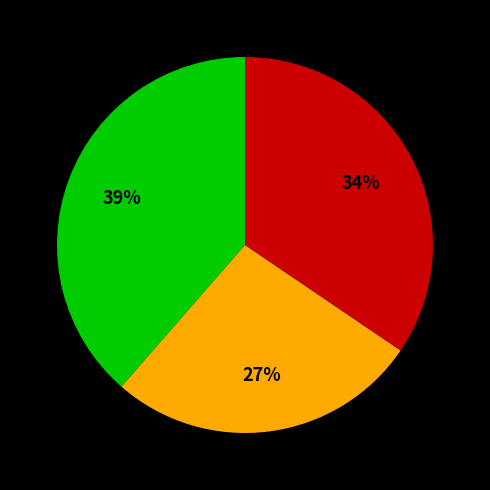

To the nearest percent, what is the average slice percentage?

33%